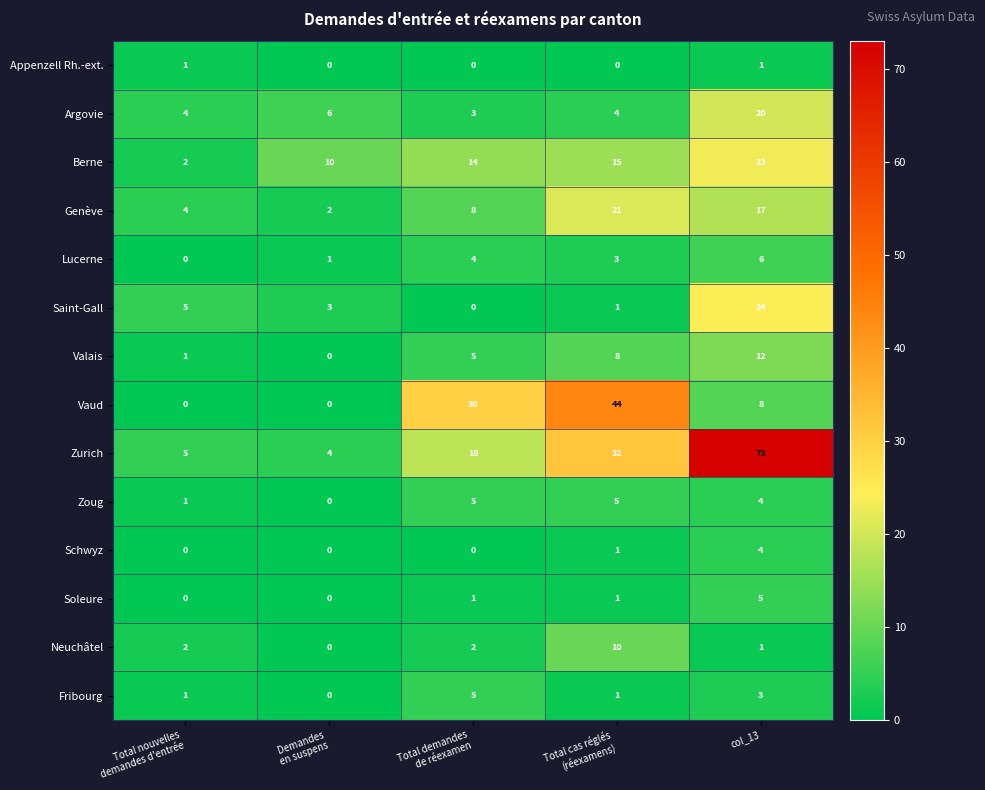

How many values in Soleure are above zero?

3